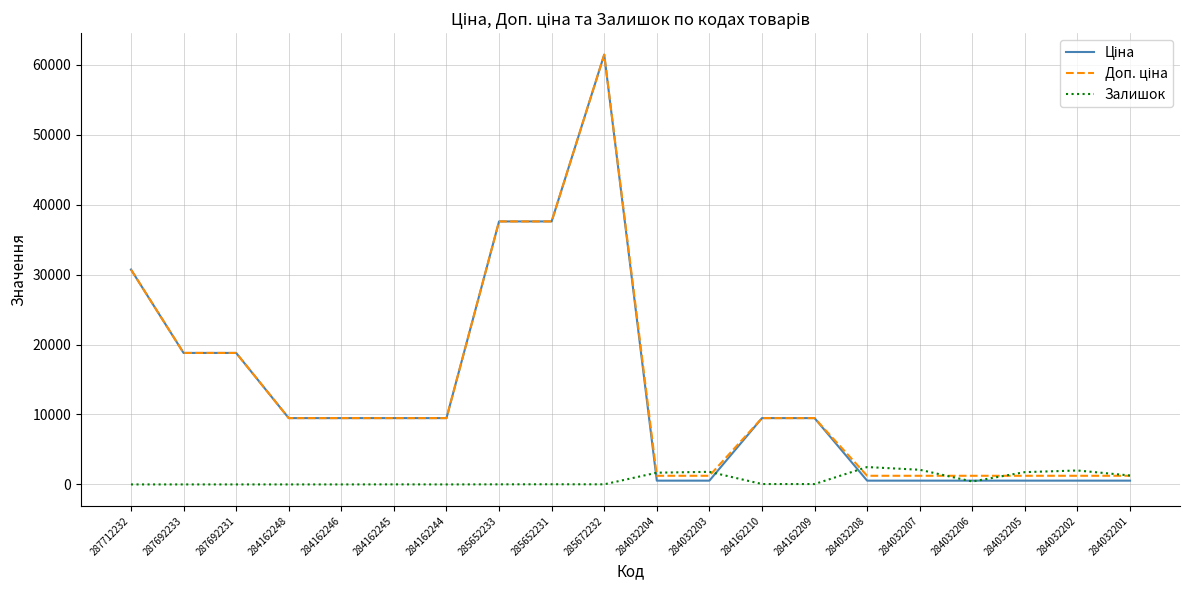

True or false: Залишок has a value of 16.0 at 285672232.

True